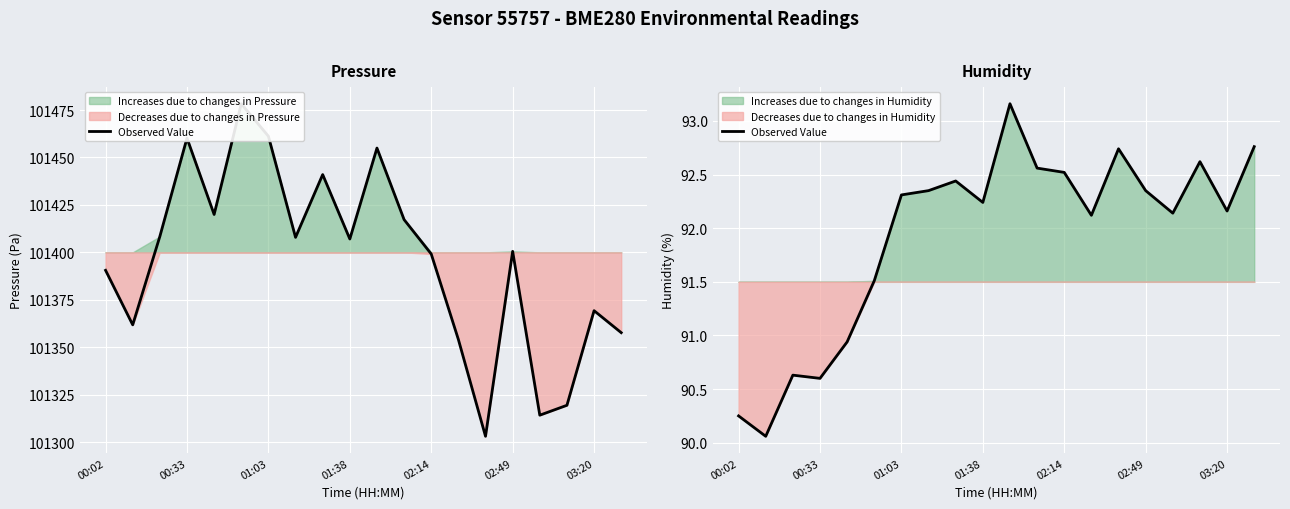

What is the greatest value displayed?

93.2